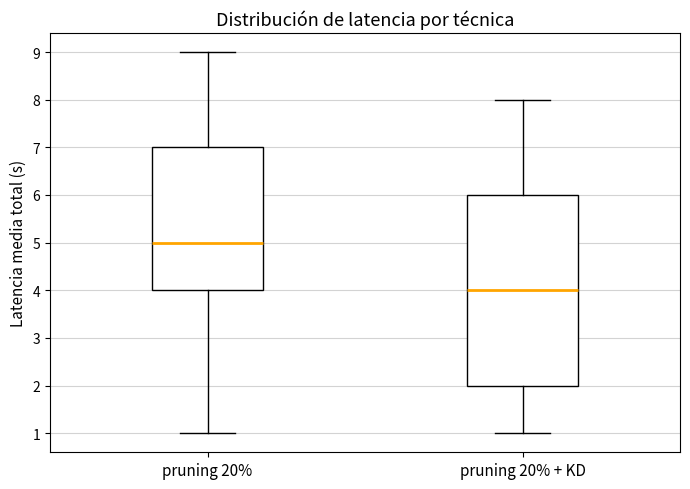

Comparing the boxes themselves (not the whiskers), which one is the tallest?

pruning 20% + KD